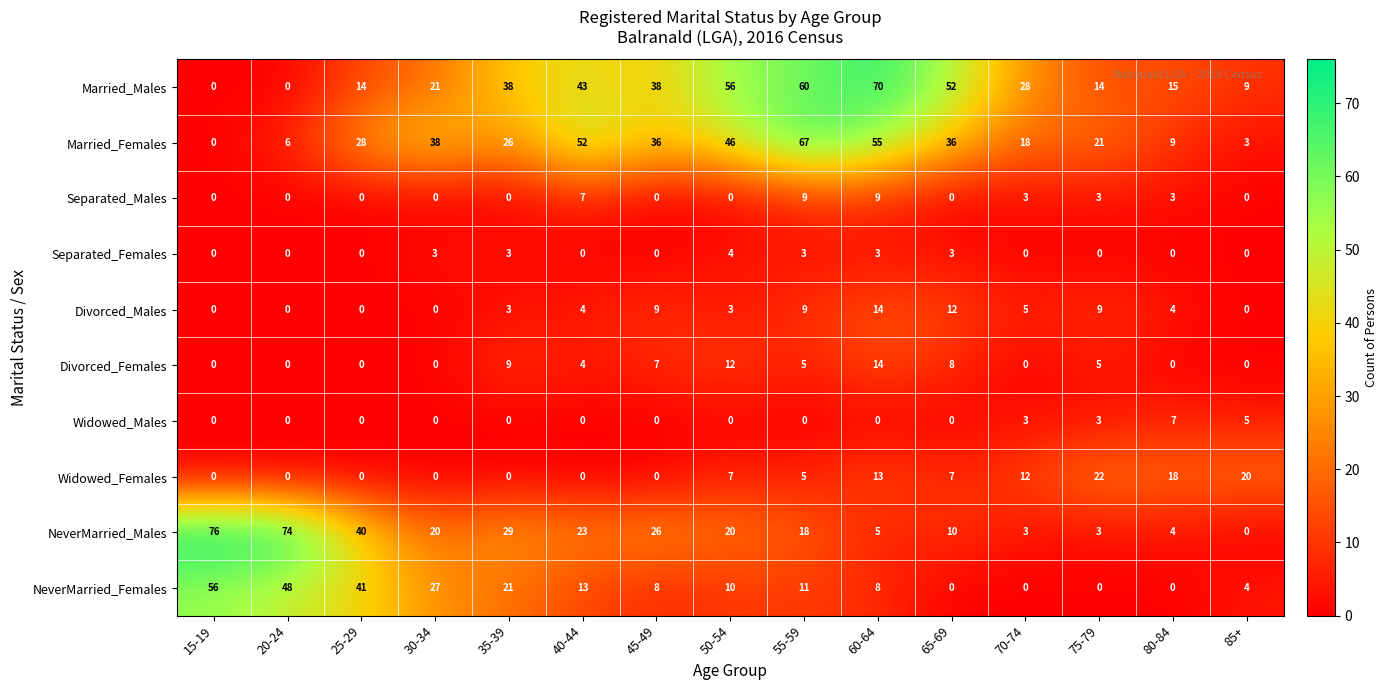

What is the difference between the maximum and minimum values in the Divorced_Males series?

14